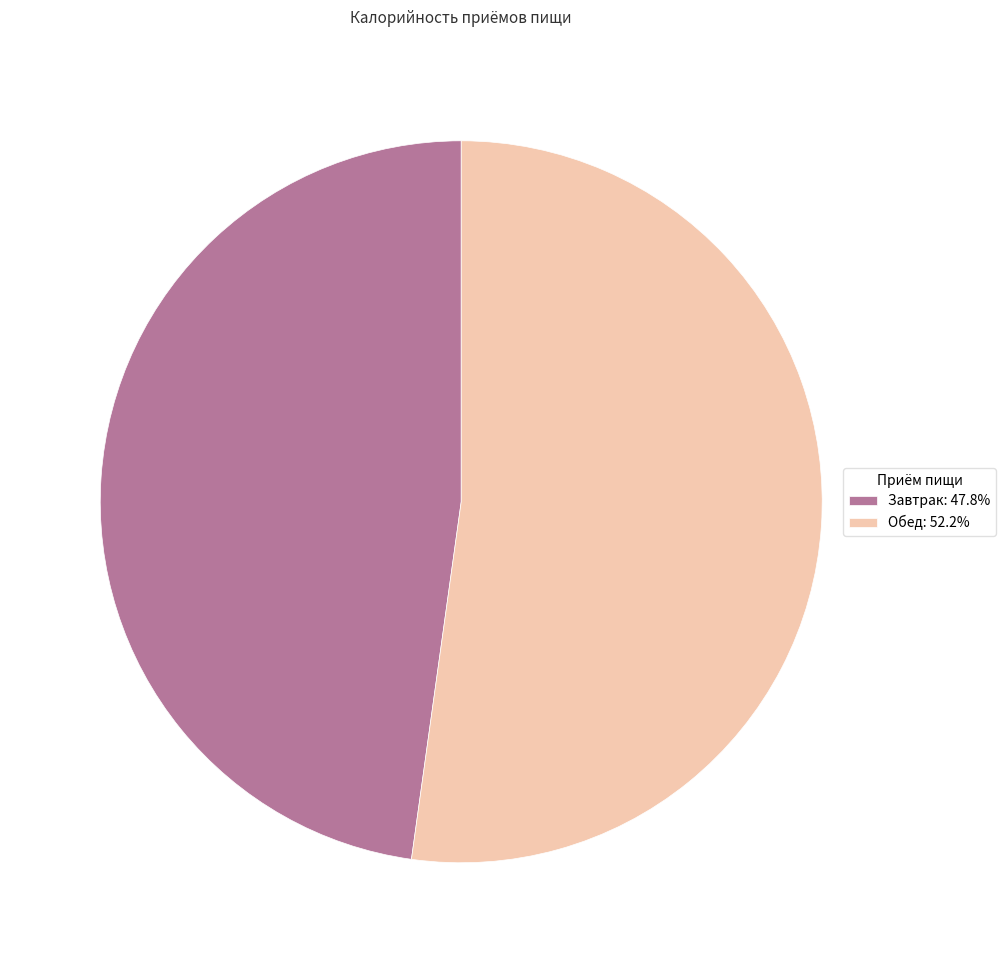

Does any single category account for the majority?

Yes